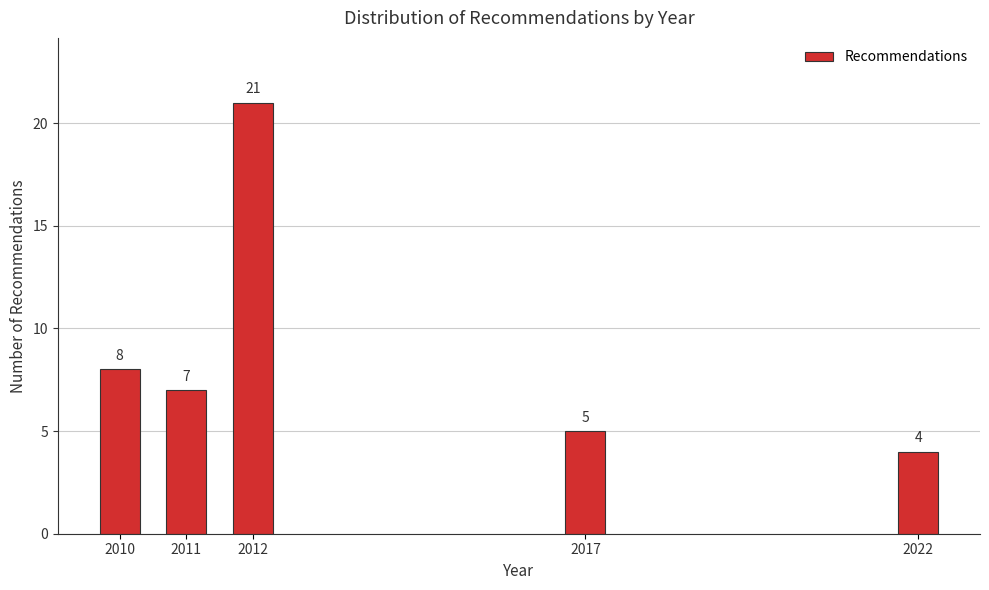

Reading right to left, transcribe all the data shown in this chart.

2022=4	2017=5	2012=21	2011=7	2010=8